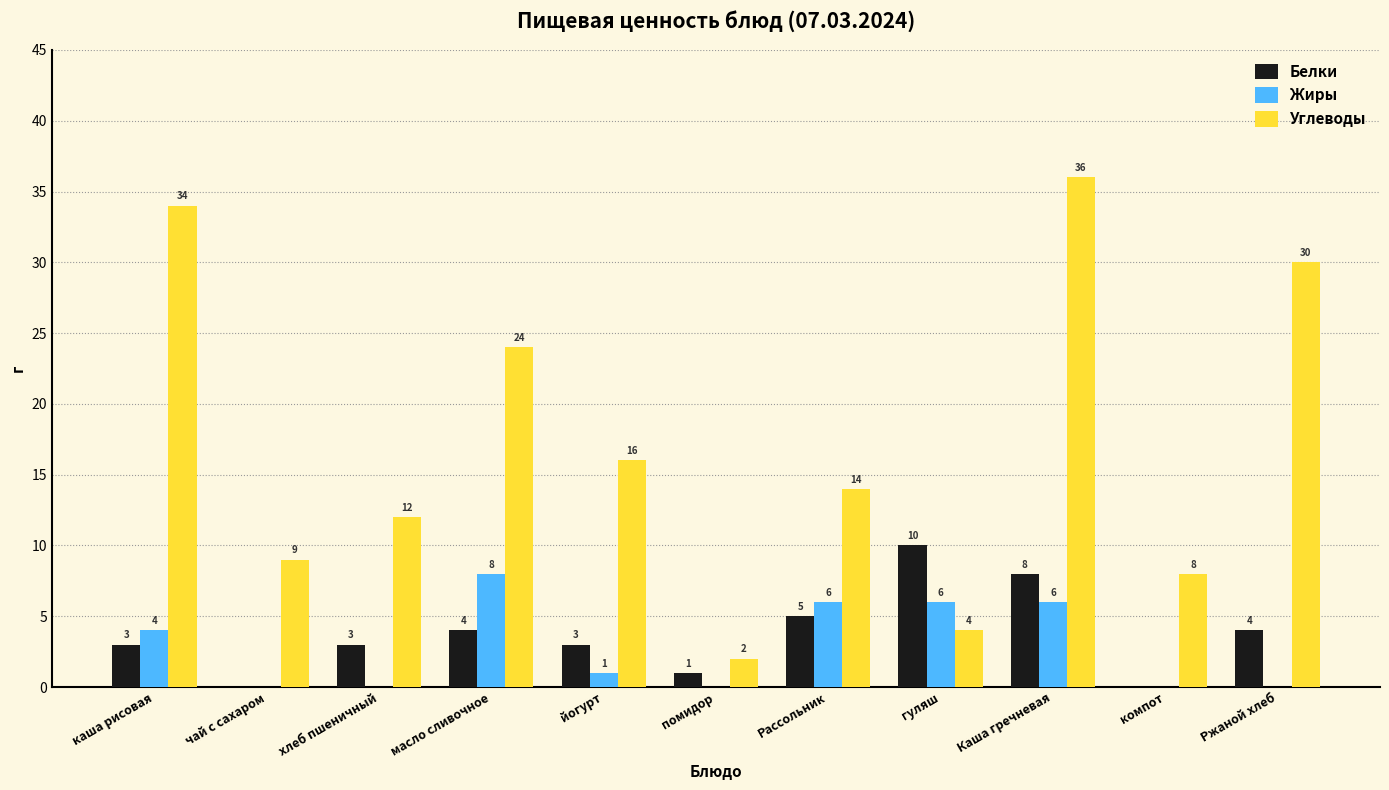

Where does the Жиры series first go above 1?

каша рисовая